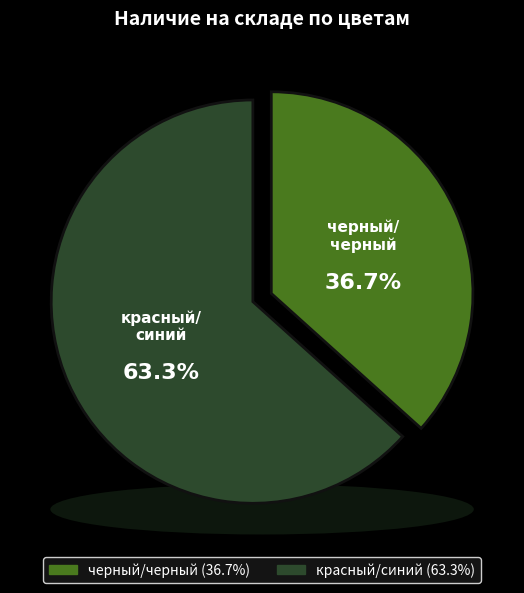

What percentage is NOT represented by красный/синий?

36.7%